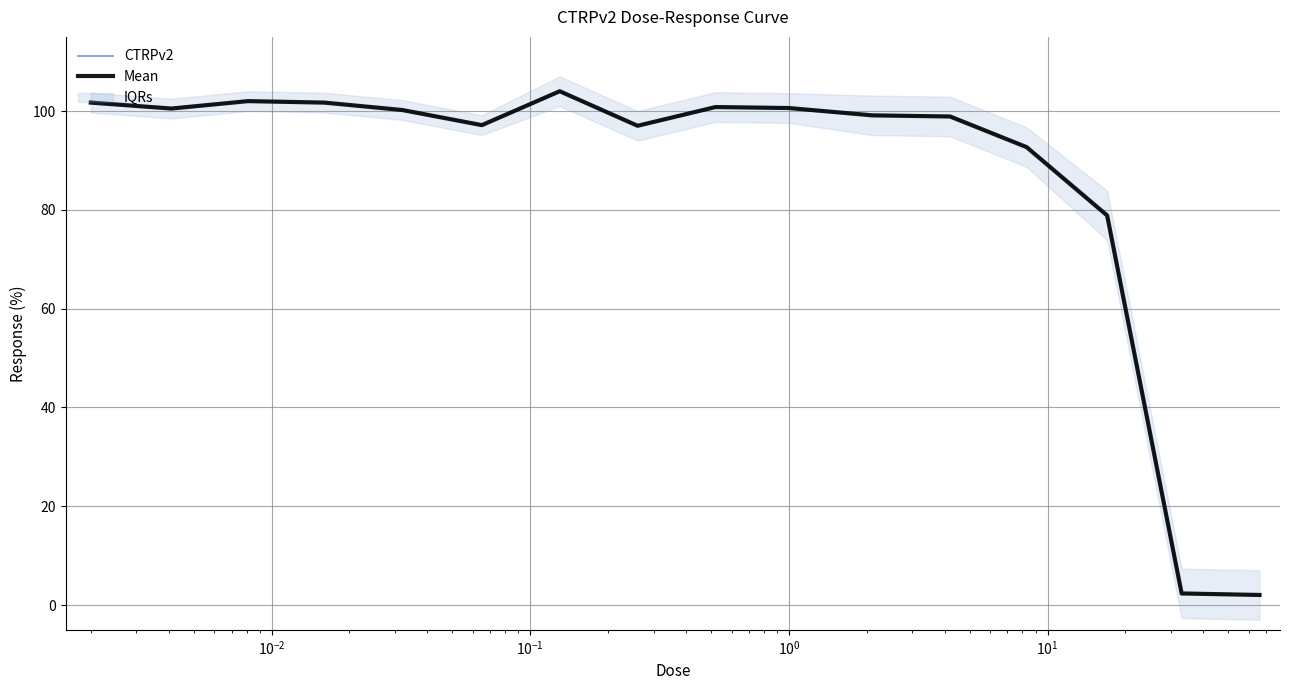

Is it true that Mean equals 64.6 at $\mathdefault{10^{2}}$?

False